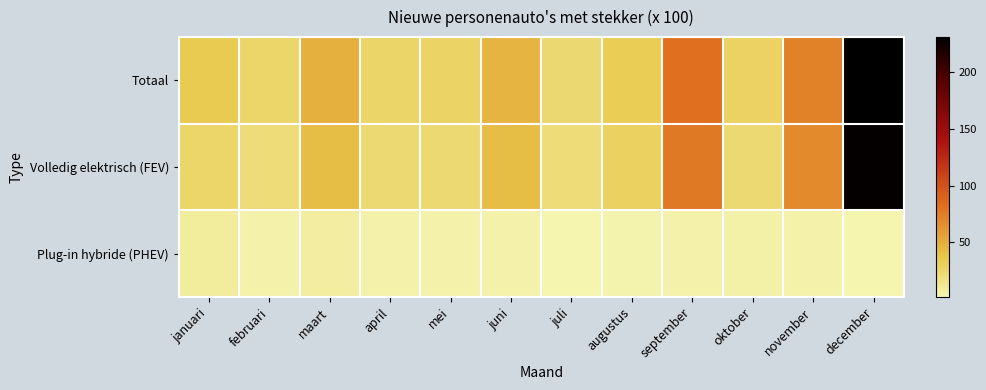

Which series changed the most between januari and september?

Volledig elektrisch (FEV)